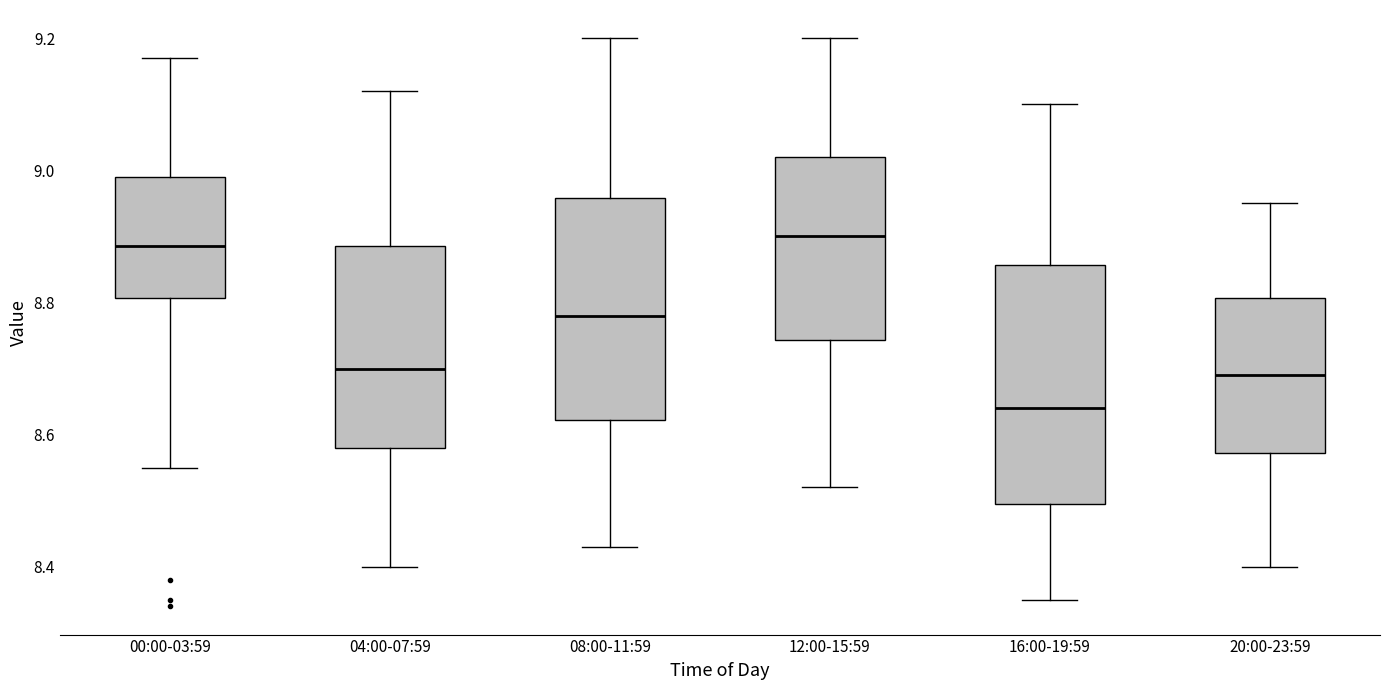

Which box has the lowest median line?

16:00-19:59